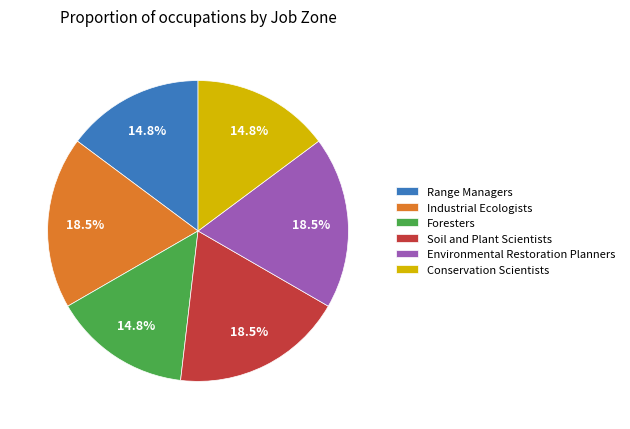

Do Foresters and Conservation Scientists together represent more than half of the pie?

No